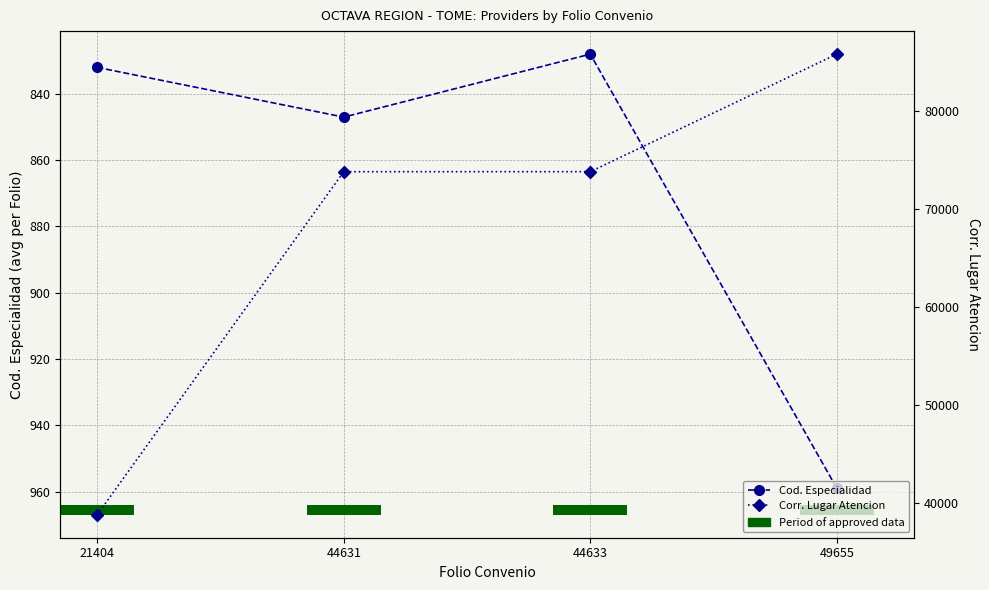

What is the approximate value of Corr. Lugar Atencion at 44633?

73774.0